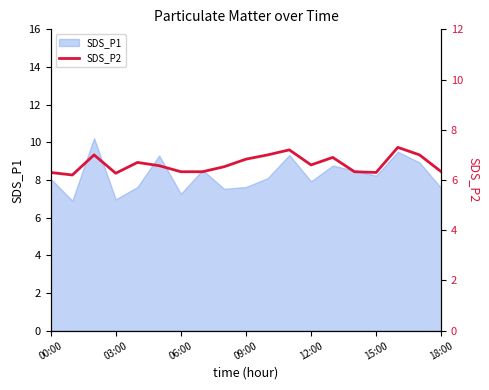

True or false: SDS_P1 has a value of 13.6 at 00:00.

False